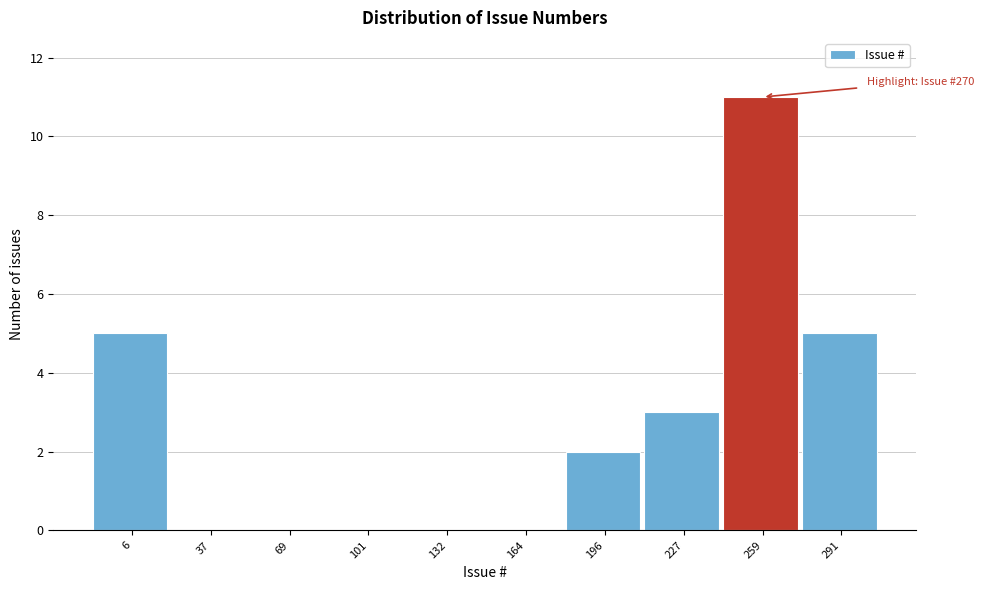

Reading right to left, what are all the values shown in this chart?

291=5	259=11	227=3	196=2	164=0	132=0	101=0	69=0	37=0	6=5